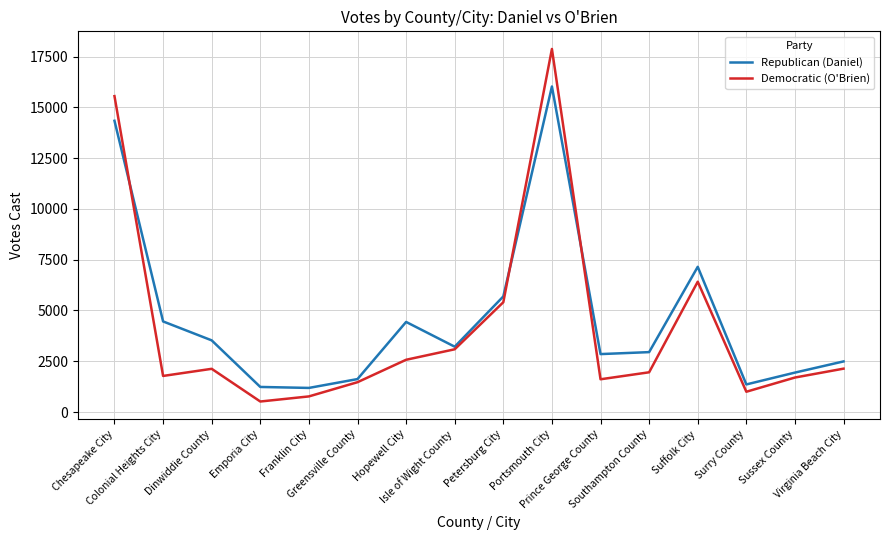

How many interior local valleys does the Republican (Daniel) series have?

4